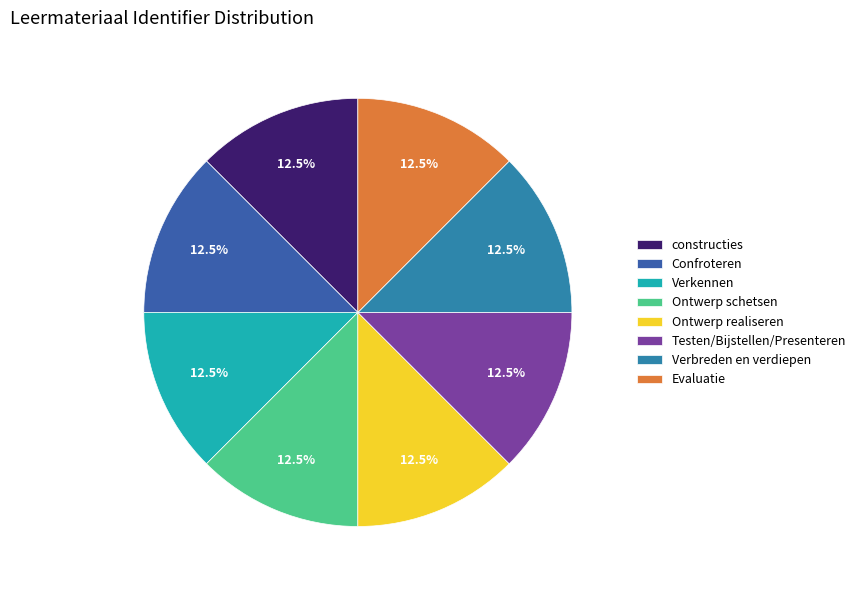

Is there any slice that represents more than half of the pie?

No